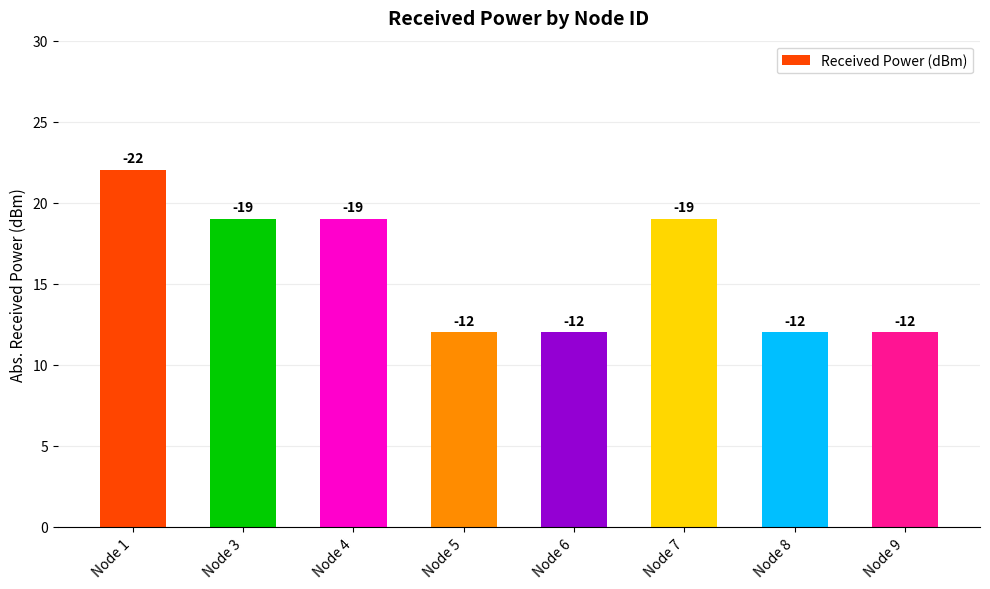

How many bars are there in total?

8